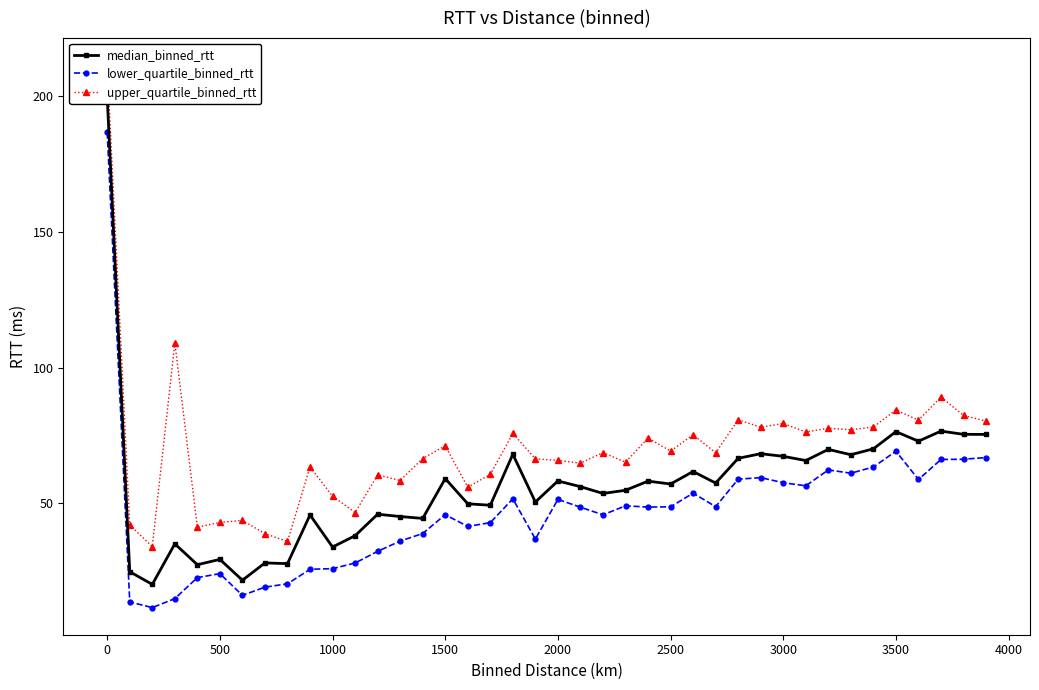

True or false: upper_quartile_binned_rtt and median_binned_rtt cross at least once.

False